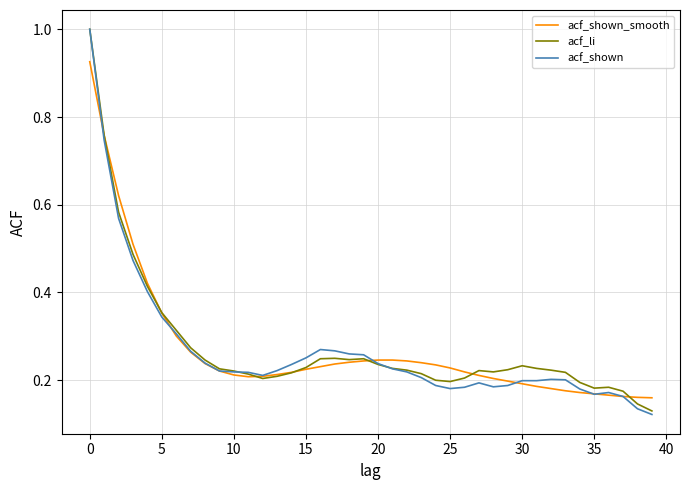

What is the greatest value displayed?

1.0